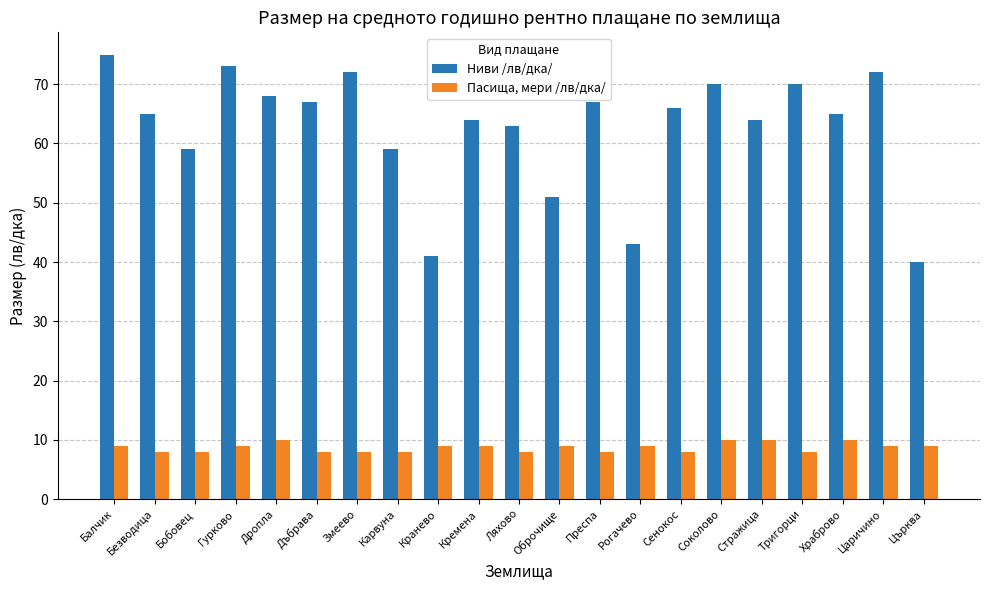

Which series has the widest spread of values?

Ниви /лв/дка/